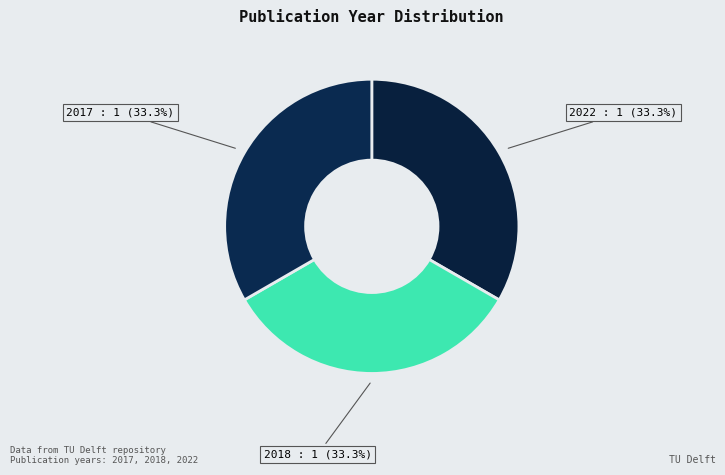

Count the number of slices in the pie.

3